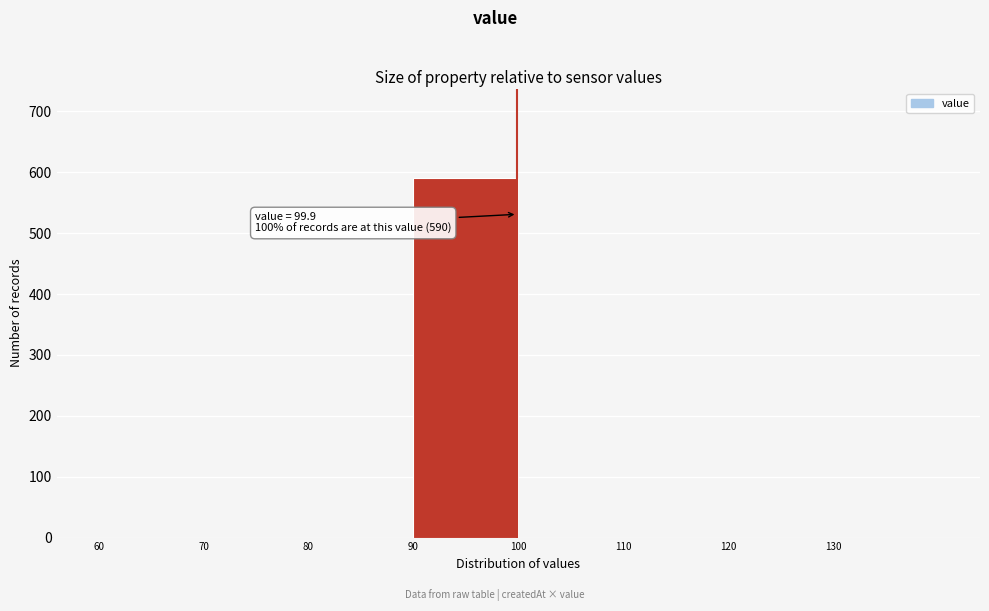

Which range on the x-axis has the tallest bar?

90 to 100